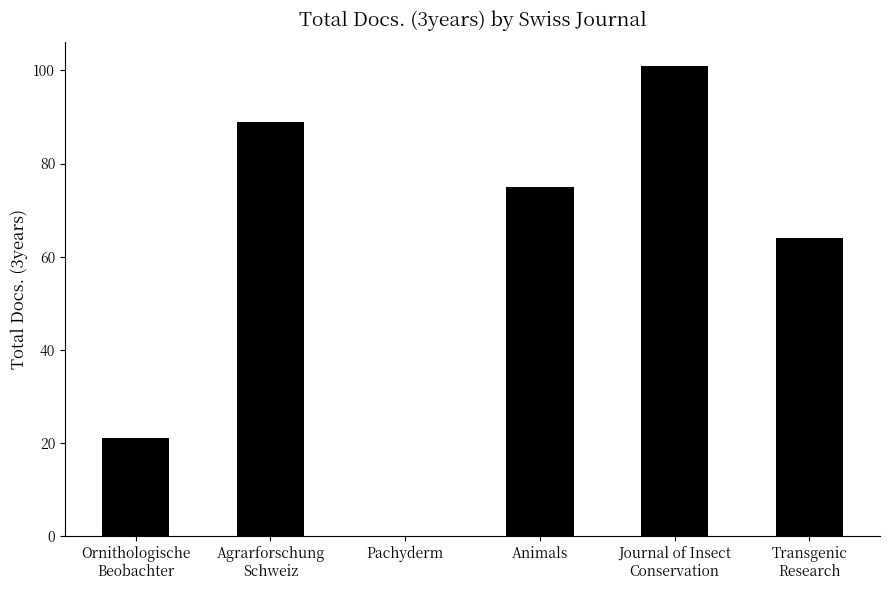

Reading right to left, extract all data points from this chart.

64	101	75	0	89	21